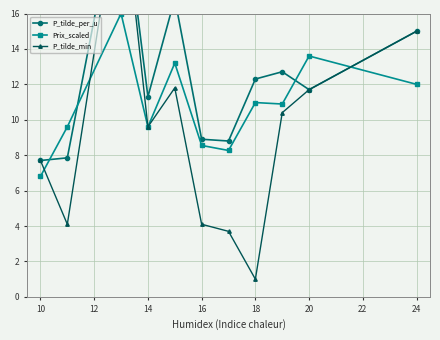

At which category does Prix_scaled reach its first local valley?

14